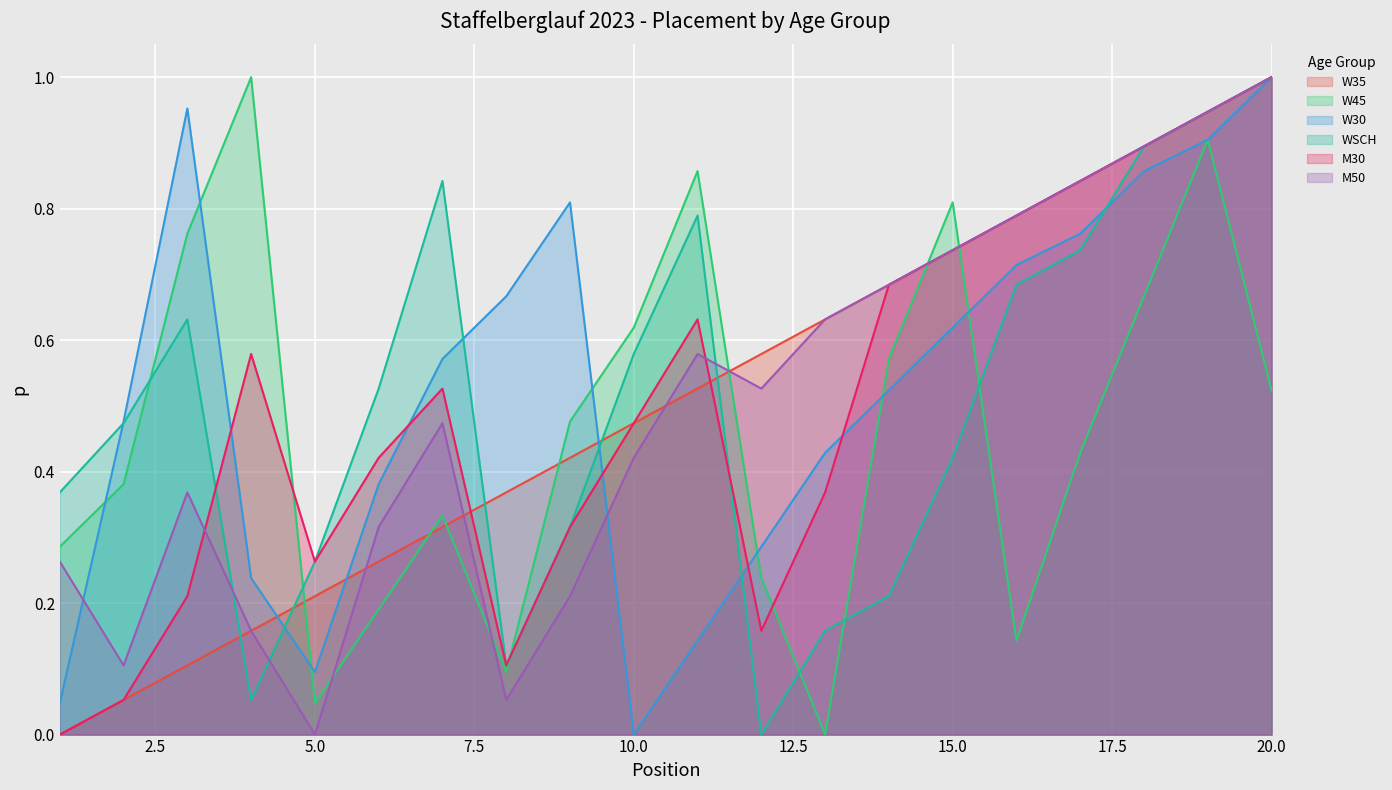

Which series has the widest spread of values?

W45